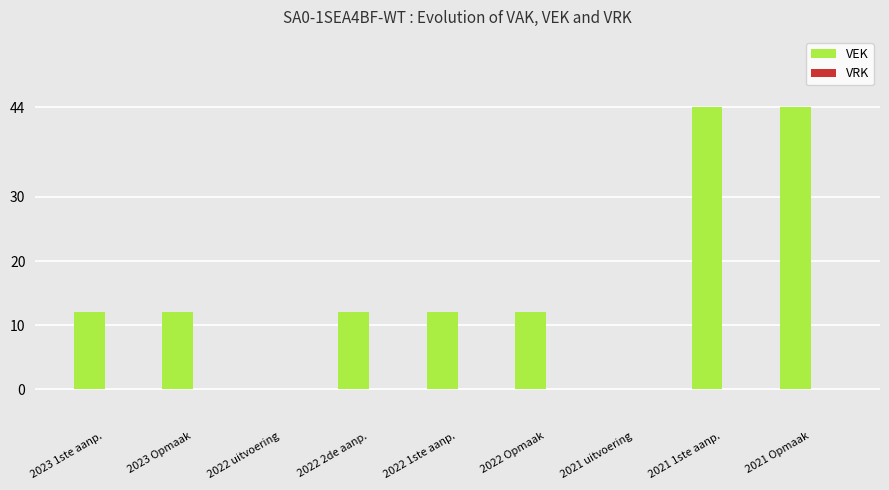

What is the sum of all values?

148